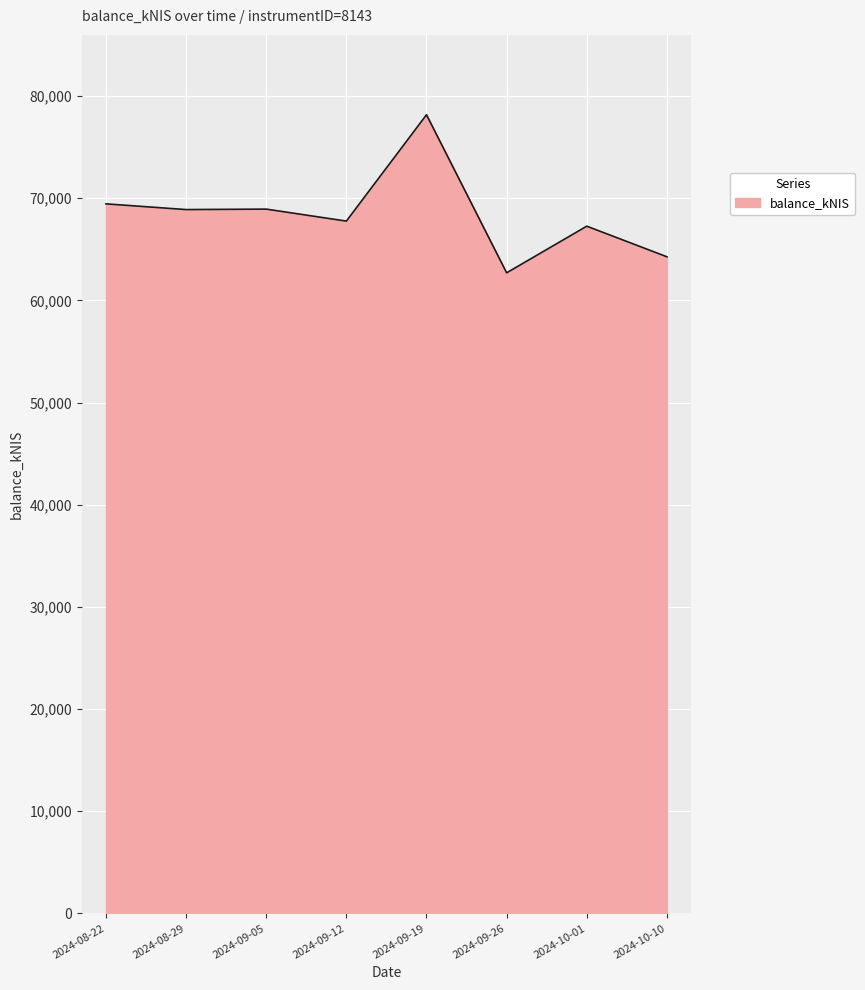

At which label does the data first exceed 68886?

2024-08-22